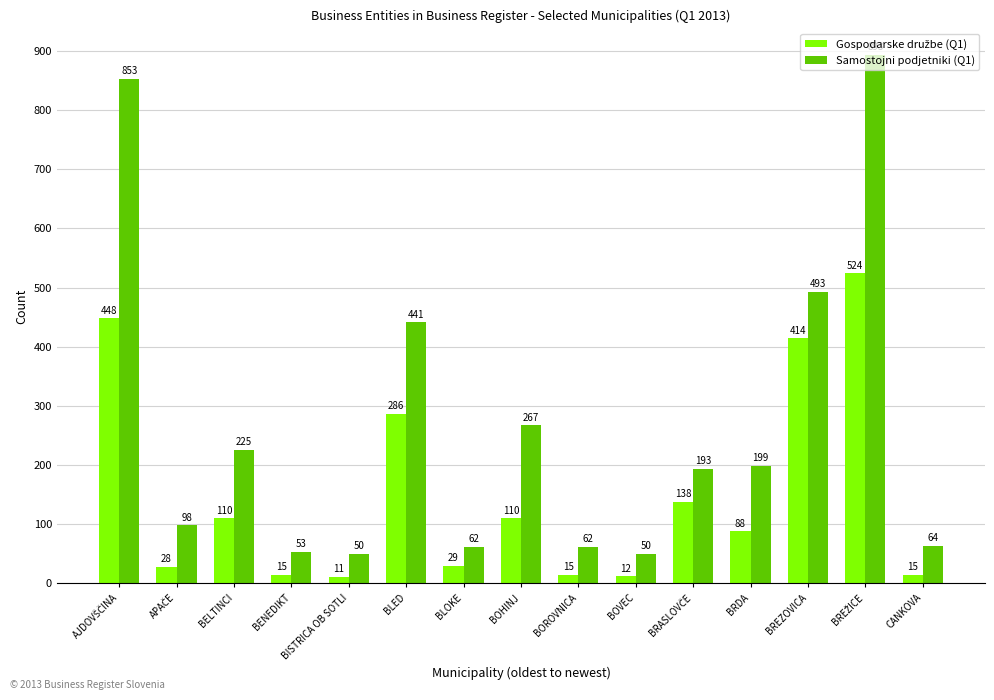

How many data points in Samostojni podjetniki (Q1) are less than 193?

7